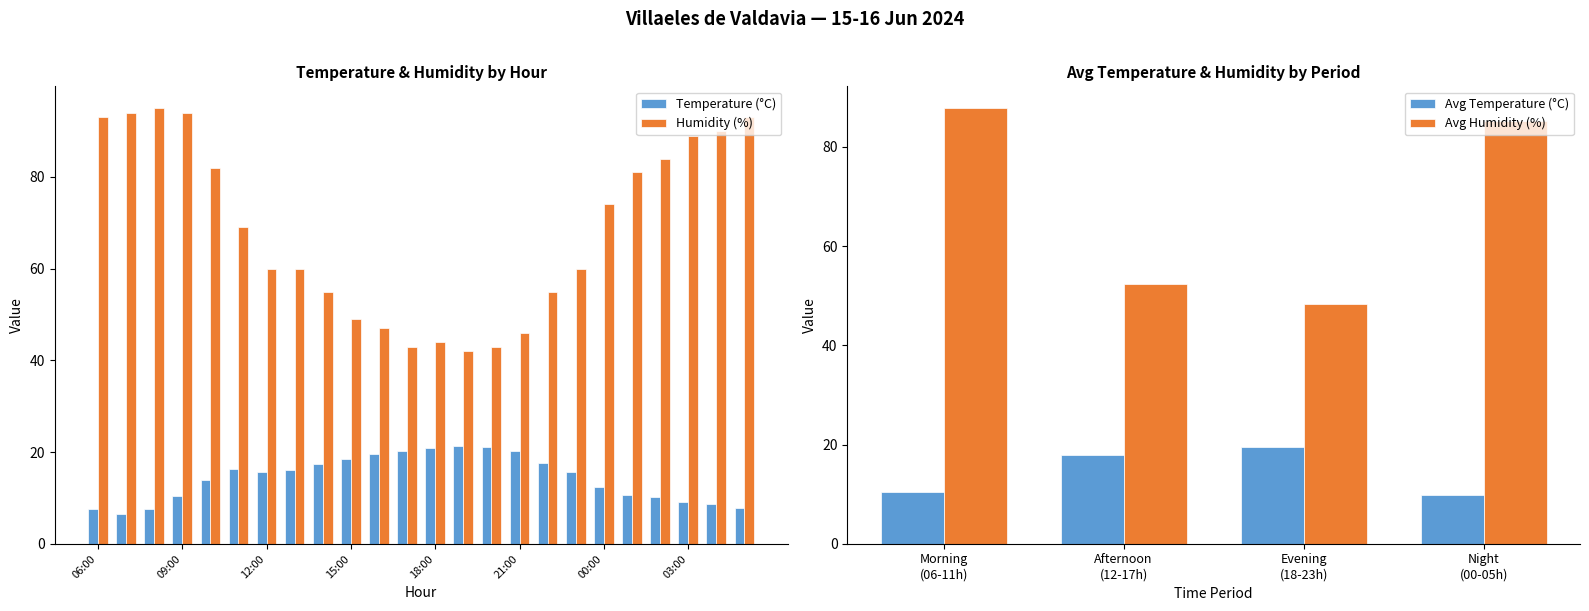

What is the maximum value for Temperature (°C)?

21.4